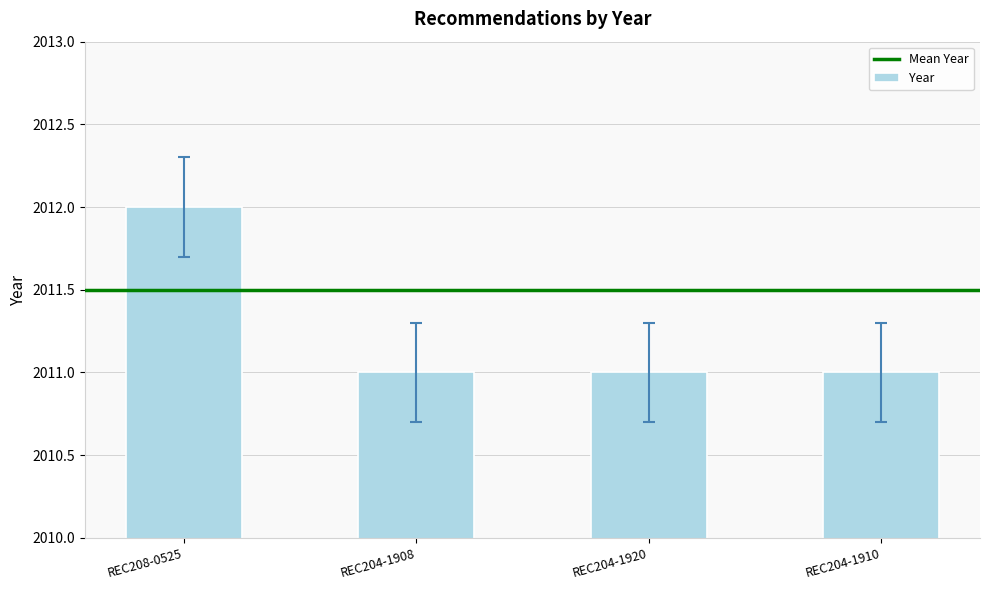

At which category does the chart reach its peak across all series?

REC208-0525